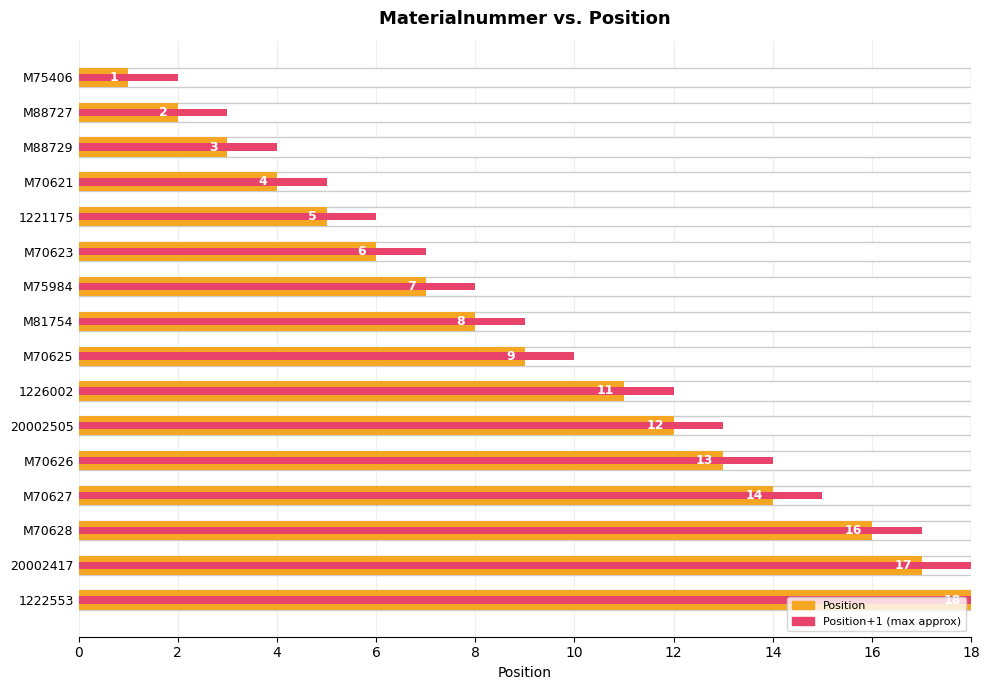

What is the sum of the Position values at M88729 and 20002505?

15